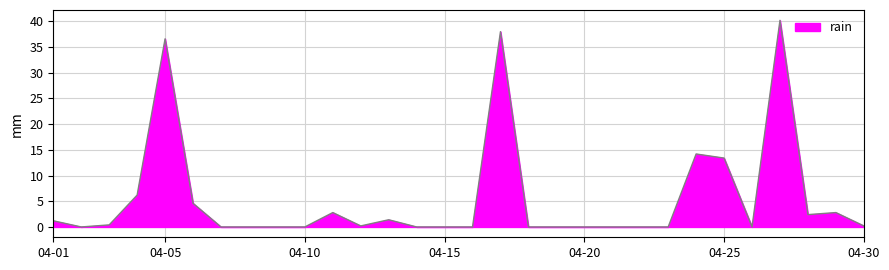

What is the maximum value shown in the chart?

40.2